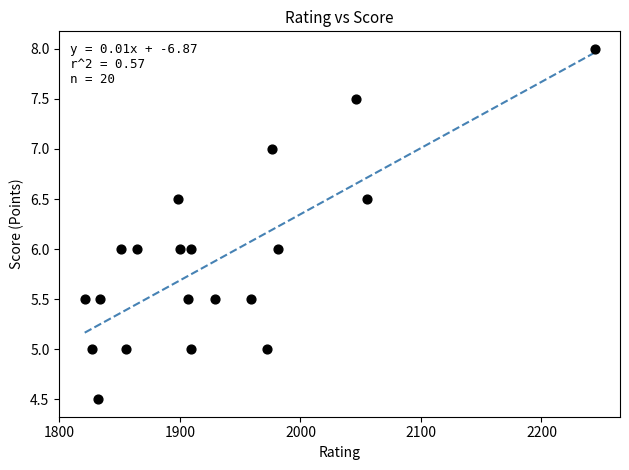

What is the range of X values (max minus min)?

423.0